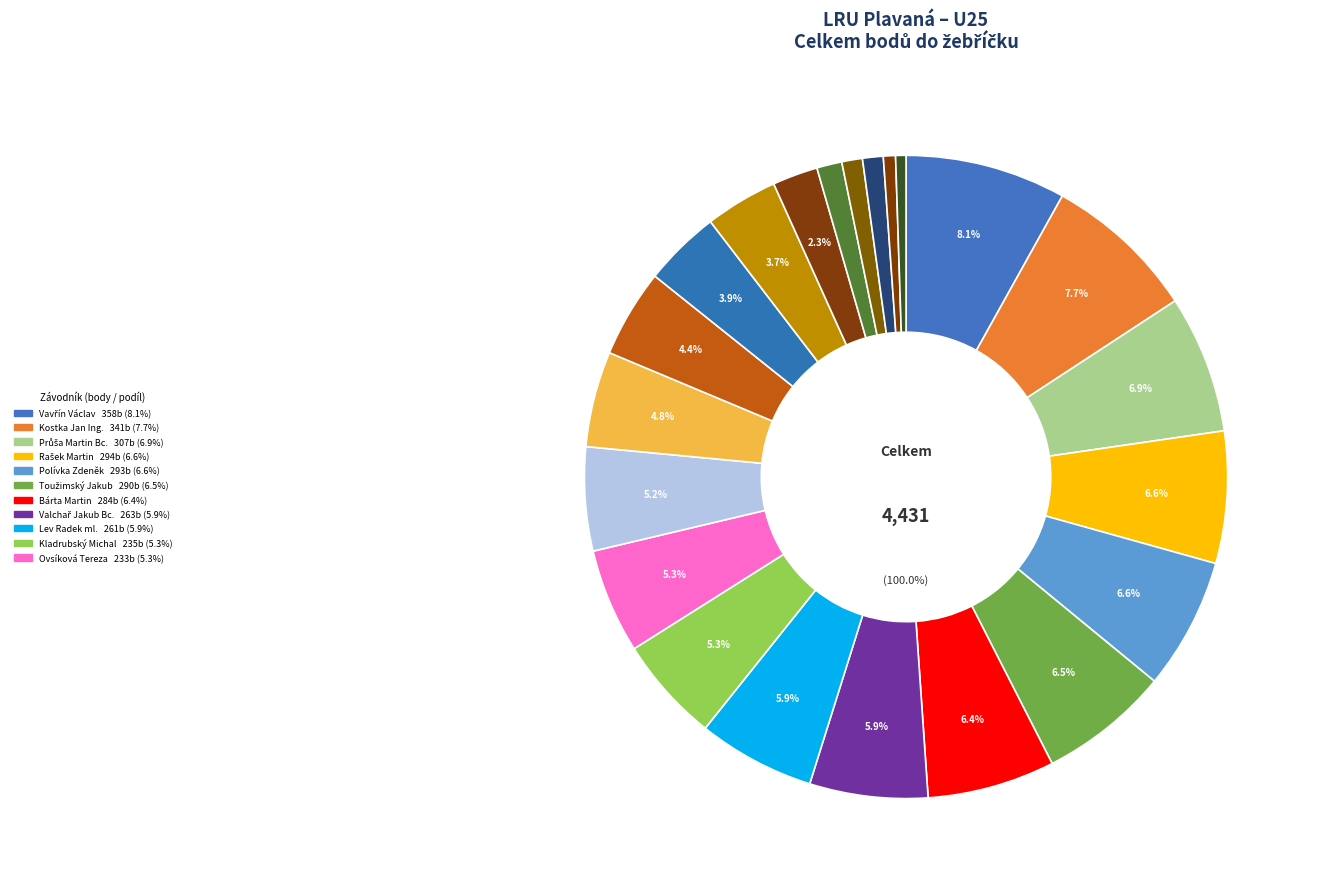

Which has a higher value, Kladrubský Michal or Toužimský Jakub?

Toužimský Jakub